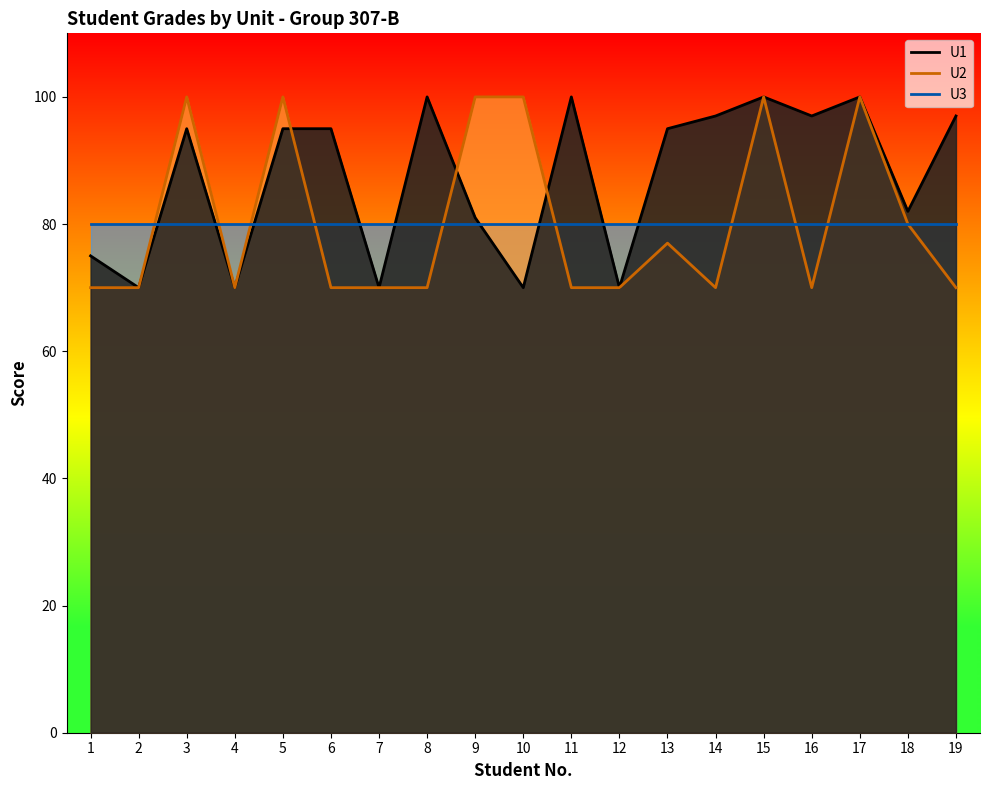

At which label does U2 reach its peak?

3